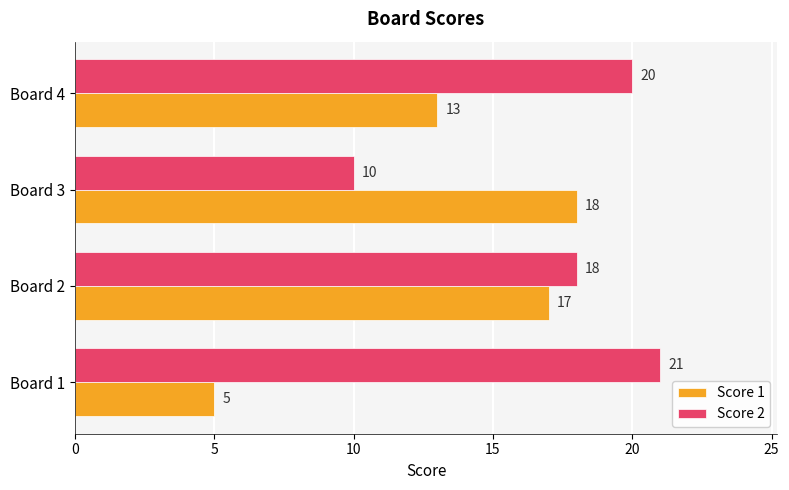

At which label does Score 2 reach its minimum?

Board 3